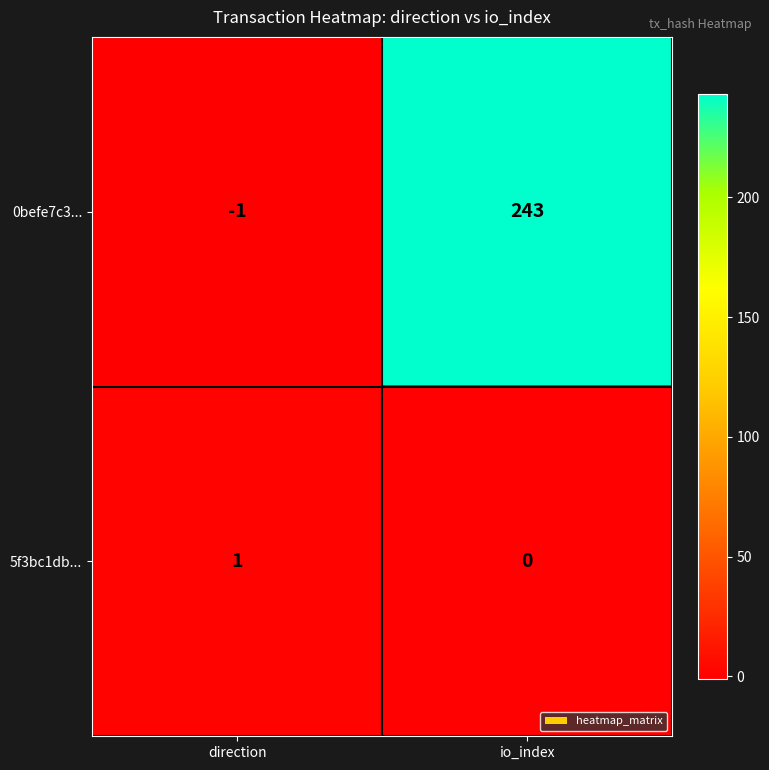

Which series has the largest total across all categories?

0befe7c3...